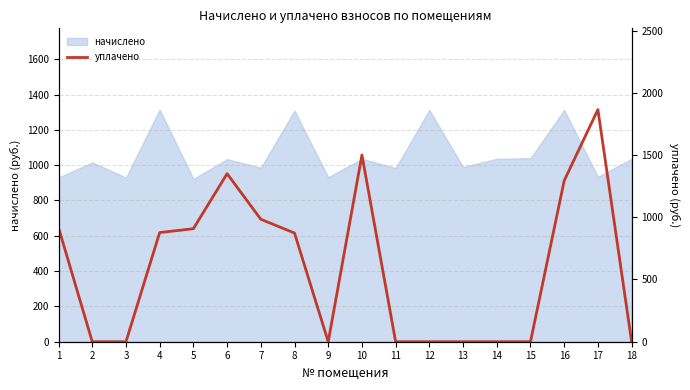

What is the maximum value shown in the chart?

1865